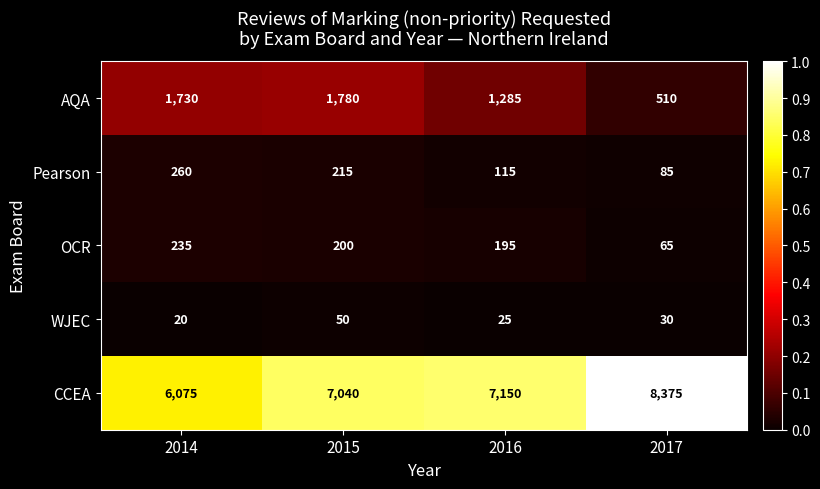

Which series has the largest total across all categories?

CCEA